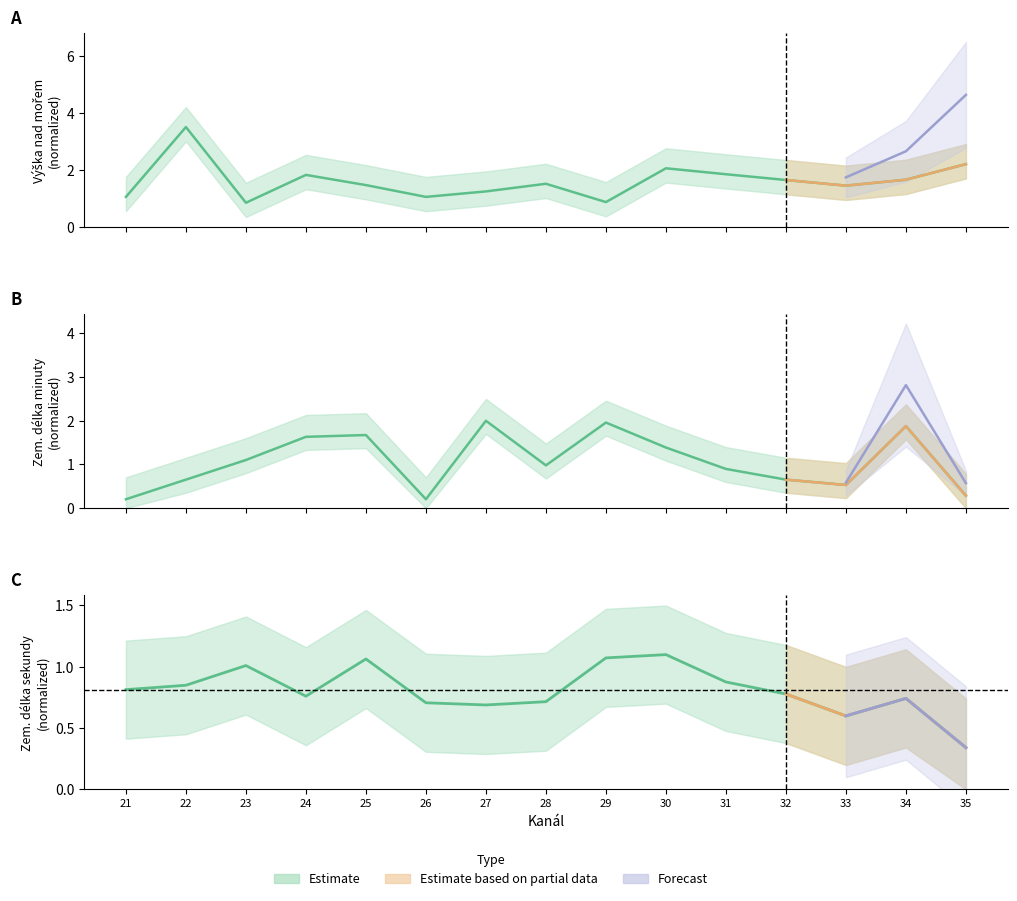

At which label does Výška nad mořem first exceed 1?

21